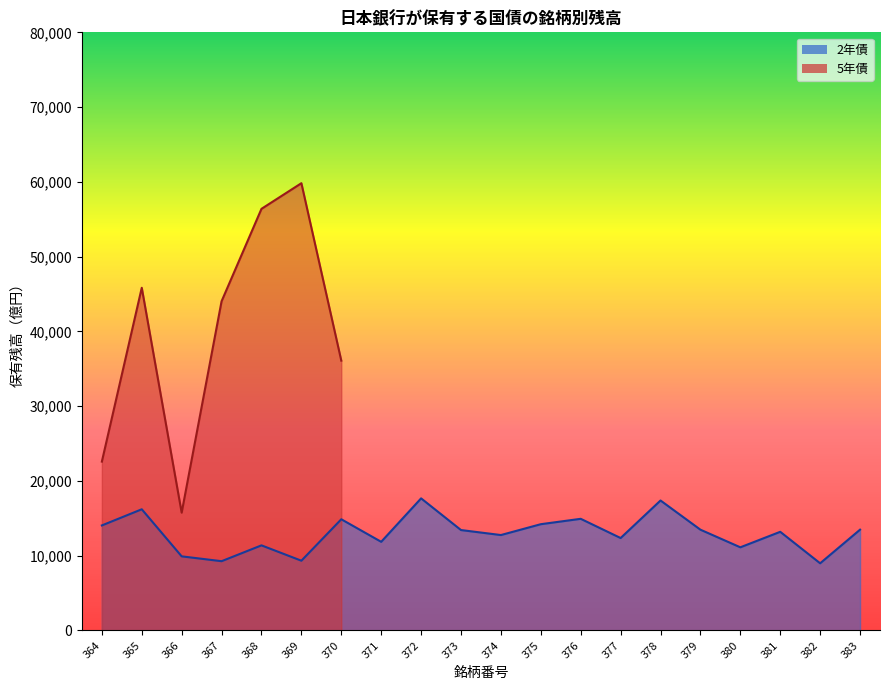

Where is the first local minimum?

367